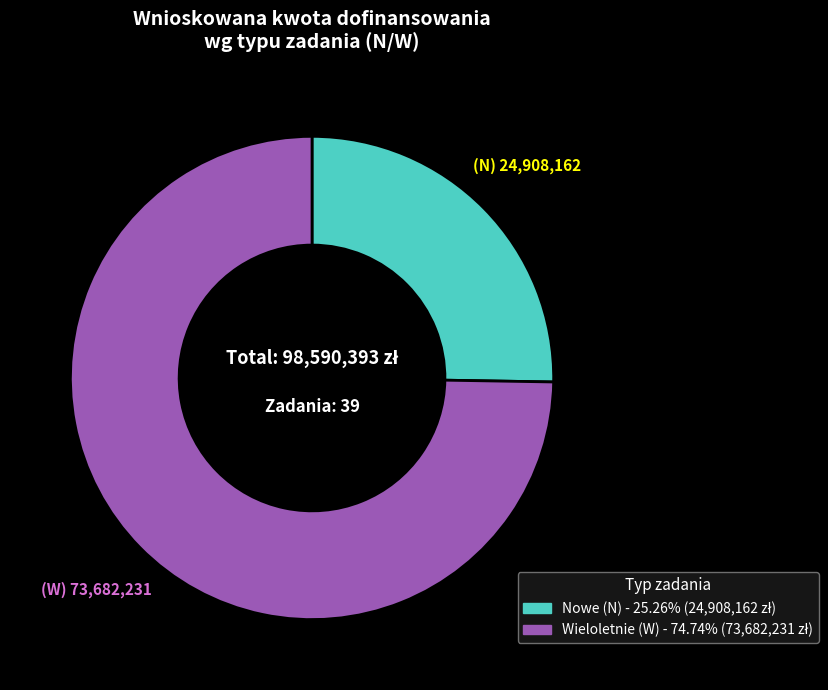

Does any single category account for the majority?

Yes